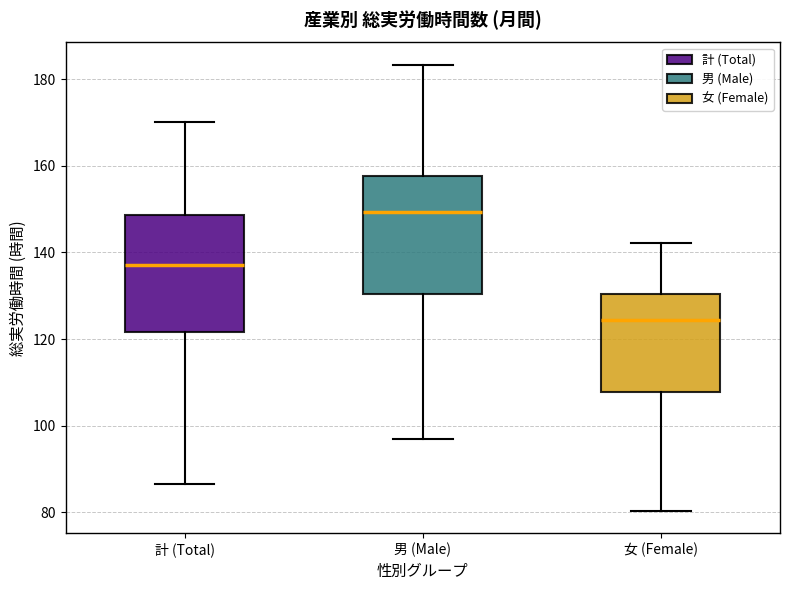

Reading left to right, read every box against the y-axis: the position of its median line, the range the box covers, and the ends of its whiskers. The values are not printed on the chart, so give them approximately, as read against the axis.

計 (Total): median 138, box 122 to 148, whiskers 86 to 170
男 (Male): median 150, box 130 to 158, whiskers 98 to 184
女 (Female): median 124, box 108 to 130, whiskers 80 to 142